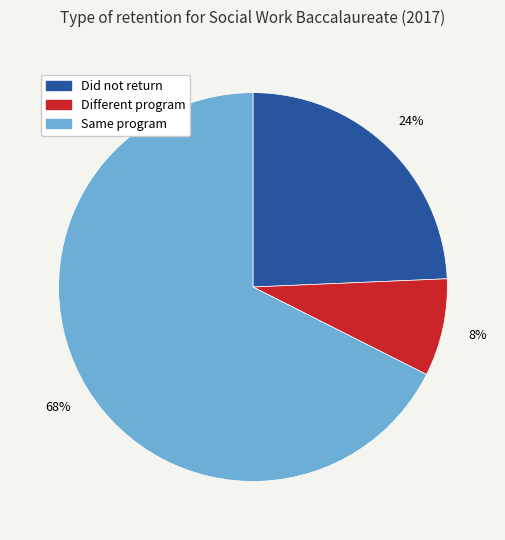

Which category has the biggest portion of the pie?

Same program